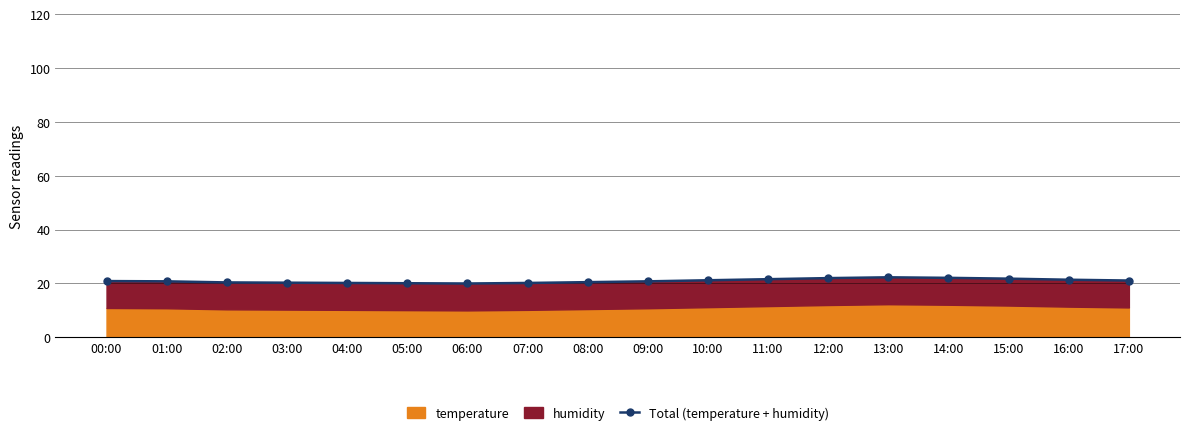

Reading right to left, extract all data points from this chart.

21.1	21.4	21.8	22.1	22.3	22.0	21.6	21.2	20.8	20.5	20.2	20.0	20.1	20.2	20.3	20.4	20.8	20.9